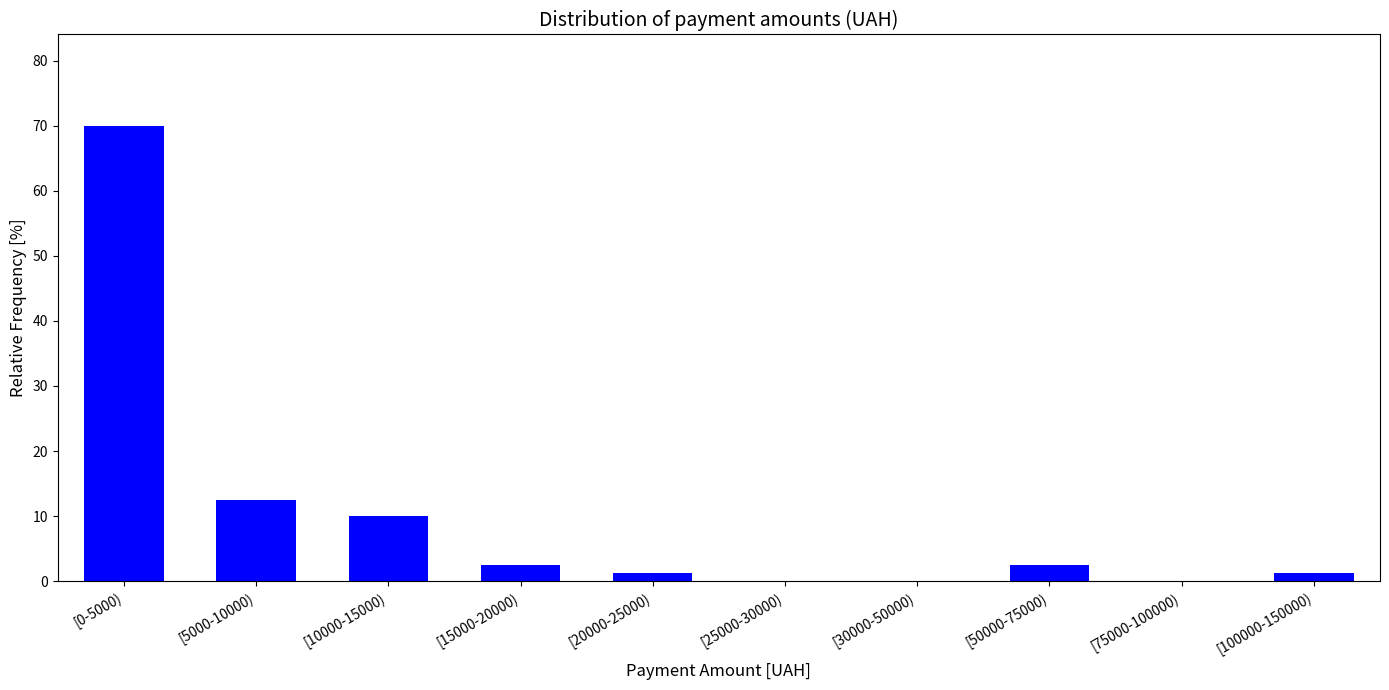

True or false: the data shows 18.3 at [5000-10000).

False